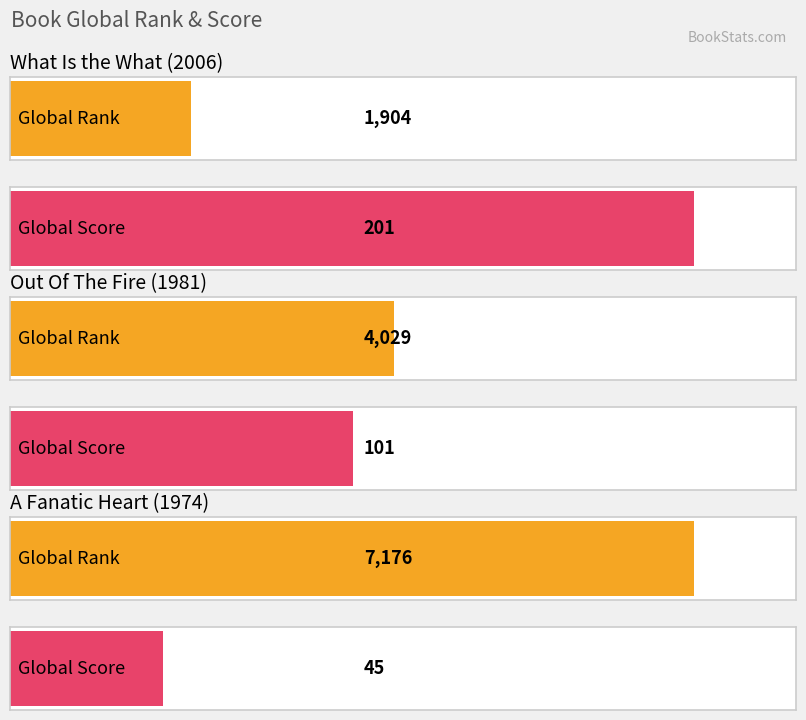

True or false: Global Rank has a value of 2006 at Out Of The Fire.

False